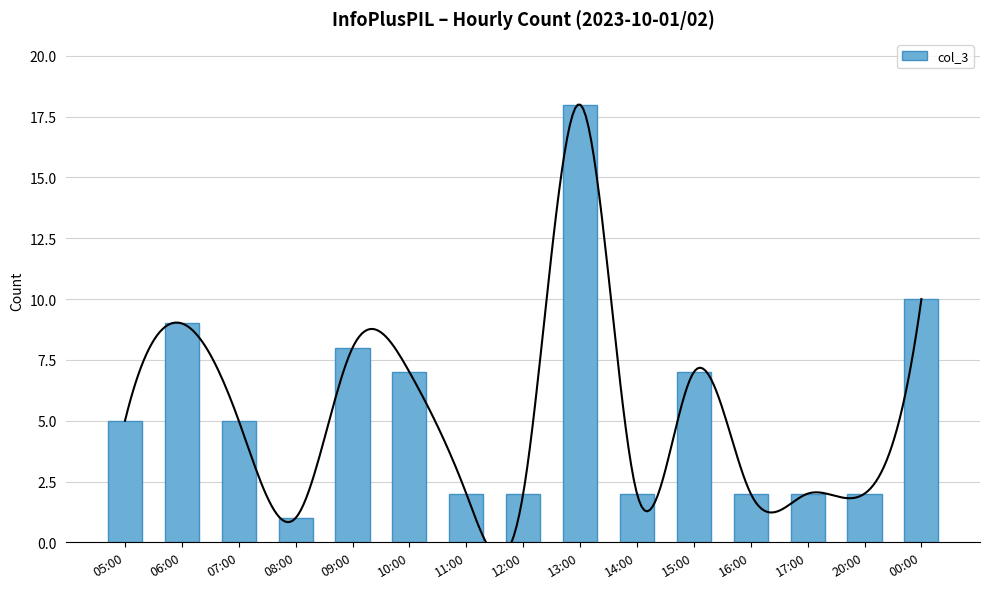

Where is the data nearest to the value 9?

06:00